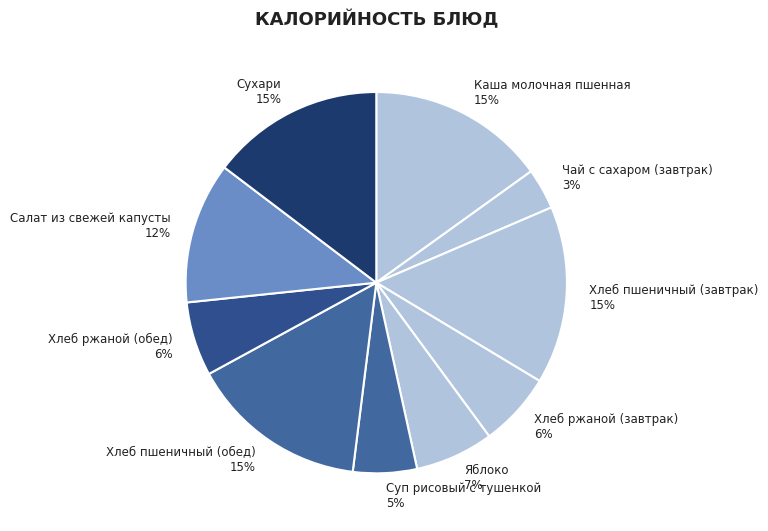

Do Хлеб ржаной (завтрак) and Салат из свежей капусты together represent more than half of the pie?

No